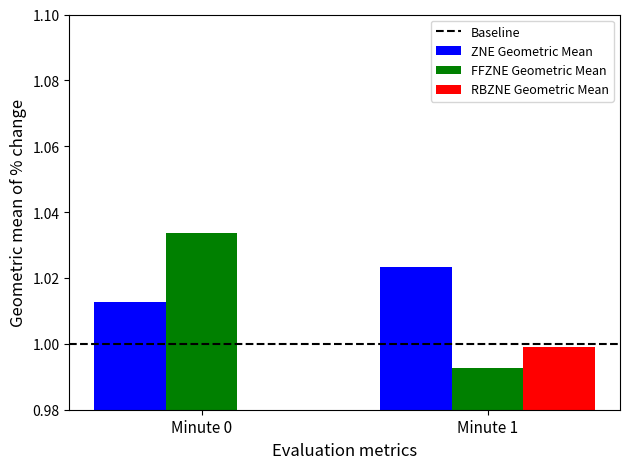

What are all the series names shown in the legend?

Baseline, ZNE Geometric Mean, FFZNE Geometric Mean, RBZNE Geometric Mean